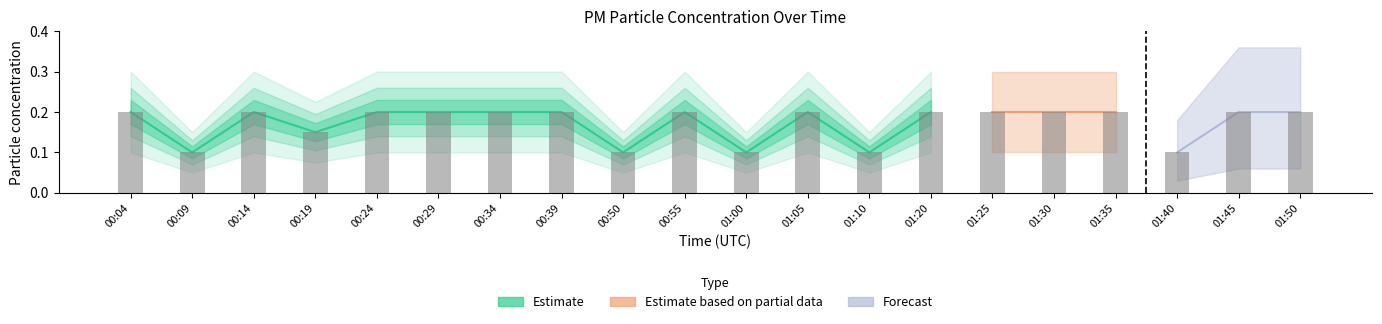

Read the value at 01:25.

0.2